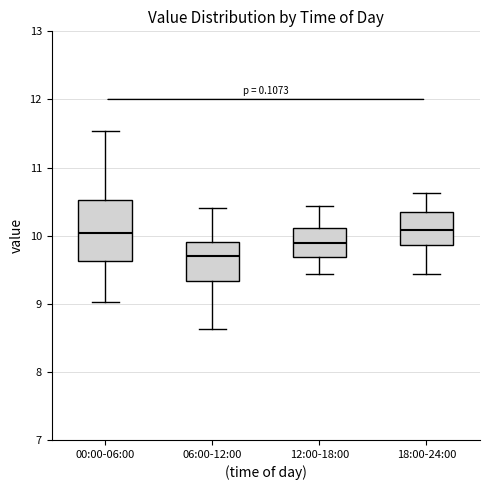

Reading left to right, transcribe this box plot: for each box, give where its median line is, the range the box spans, and where its two whiskers end, as read against the y-axis. The values are not printed on the chart, so give them approximately, as read against the axis.

00:00-06:00: median 10.0, box 9.6 to 10.5, whiskers 9.0 to 11.5
06:00-12:00: median 9.7, box 9.3 to 9.9, whiskers 8.6 to 10.4
12:00-18:00: median 9.9, box 9.7 to 10.1, whiskers 9.4 to 10.4
18:00-24:00: median 10.1, box 9.9 to 10.3, whiskers 9.4 to 10.6